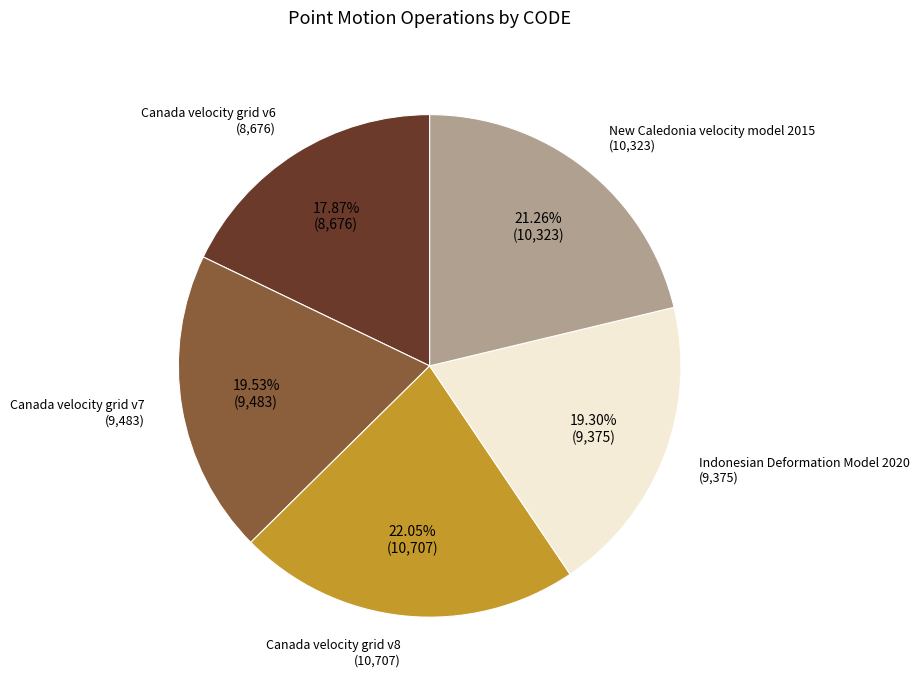

Does any single category account for the majority?

No